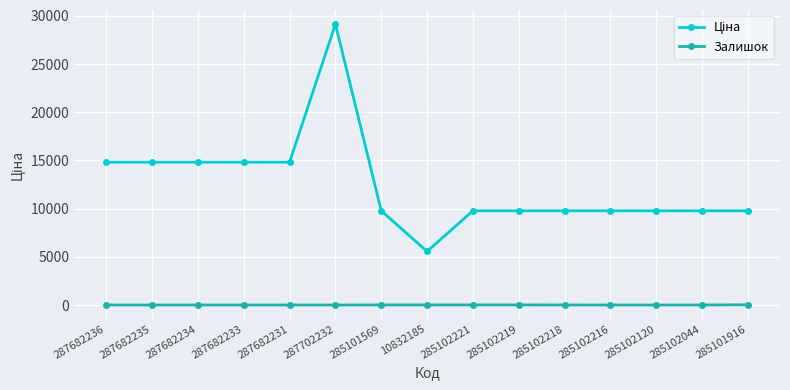

What is the difference between the second highest and minimum values in the Залишок series?

11.0